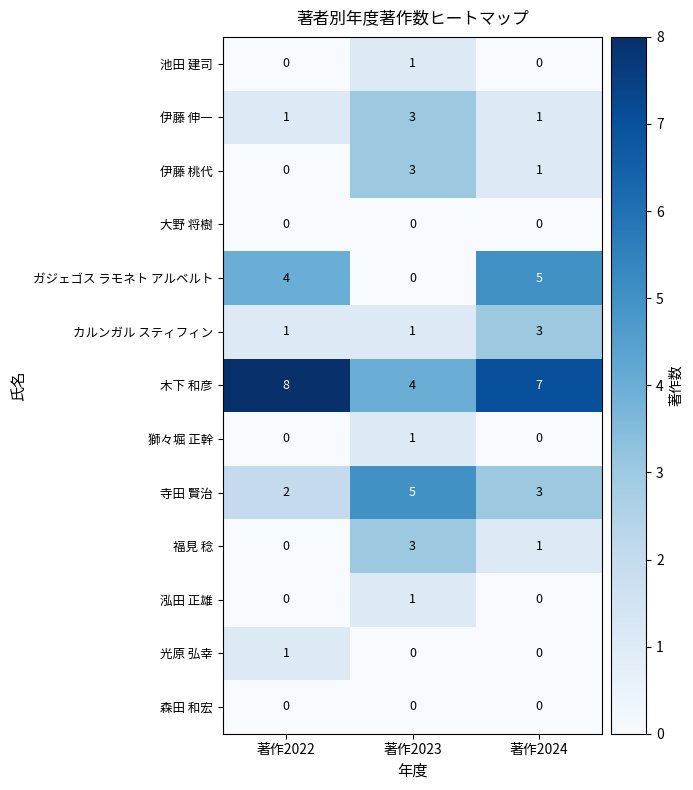

True or false: 寺田 賢治 has a value of 5 at 著作2024.

False